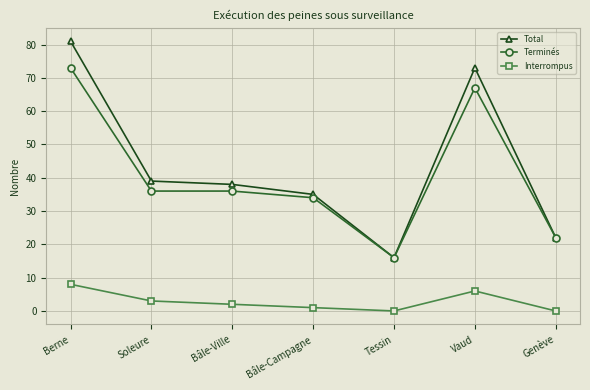

At which category is the sum across all series the highest?

Berne